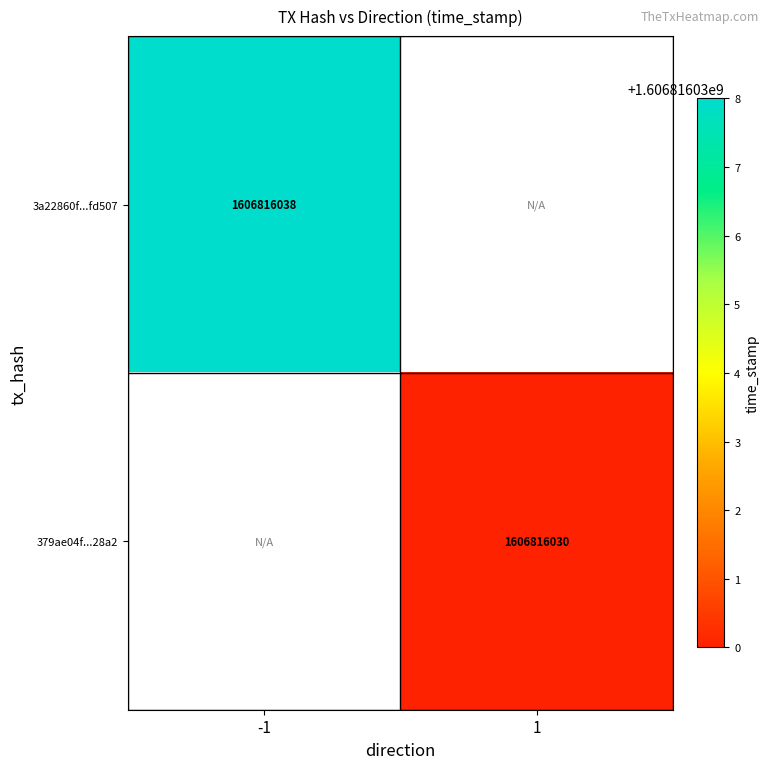

What is the sum of the 379ae04f9b168cd64c6af0c153cdd07183328a2 values at direction_-1 and direction_1?

1606816030